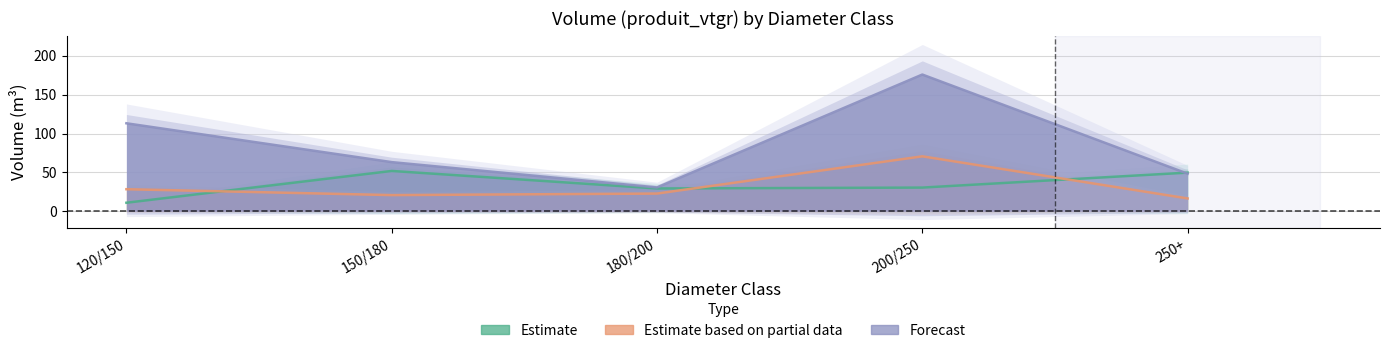

At 150/180, list the series in order from smallest to largest.

HETRE_CHAUFFAGE, CHENE, HETRE_NORMAL